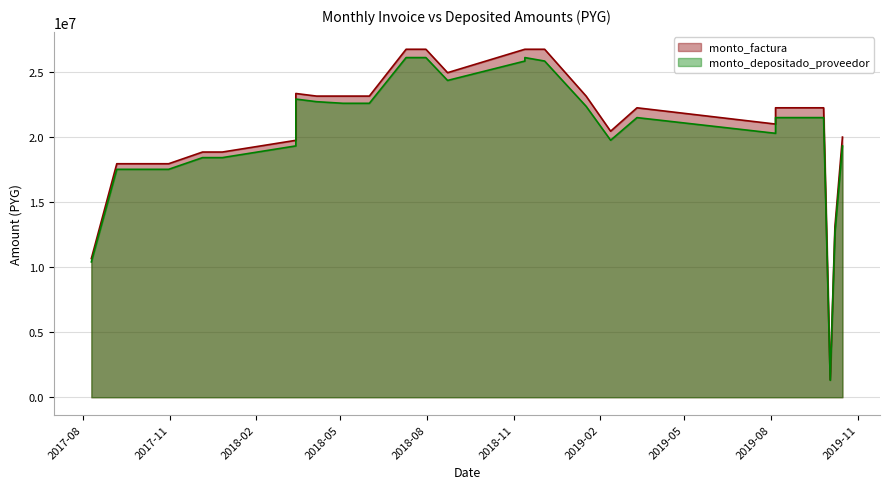

Which label corresponds to the largest value in the chart?

2018-07-10